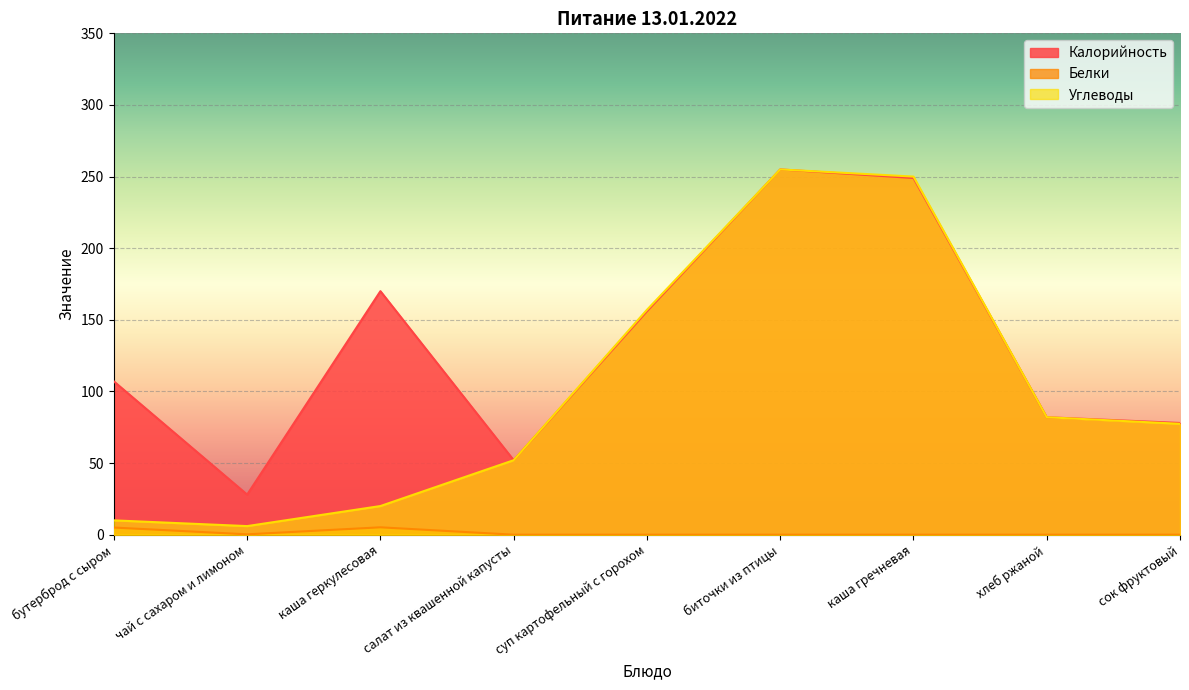

True or false: Калорийность and Белки intersect in this chart.

False